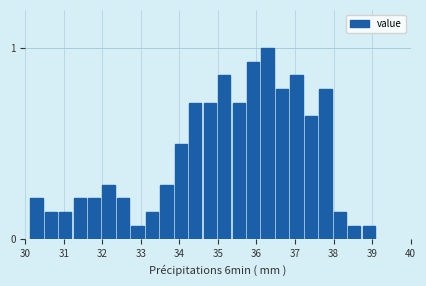

Read against the x-axis, roughly where is the centre of the tallest bar?

36.3